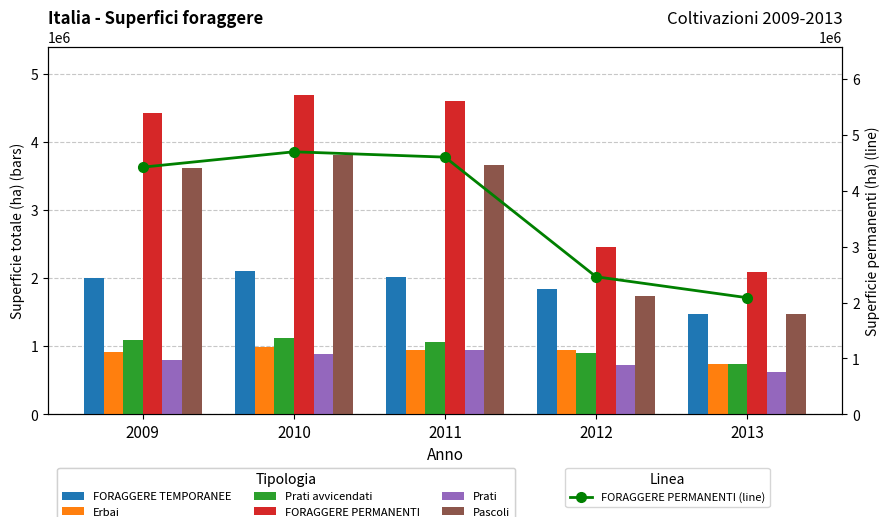

What is the difference between the FORAGGERE PERMANENTI values at 2013 and 2009?

2336176